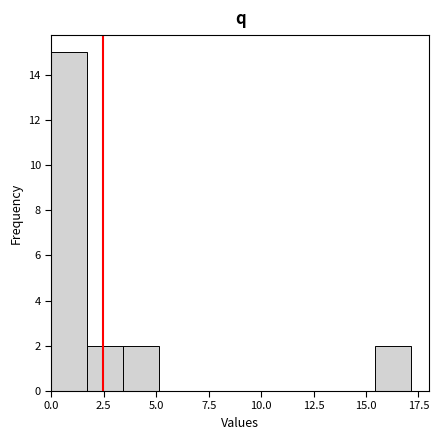

Around what value on the x-axis is the tallest bar? Give the approximate position of its centre, as read against the axis.

1.0